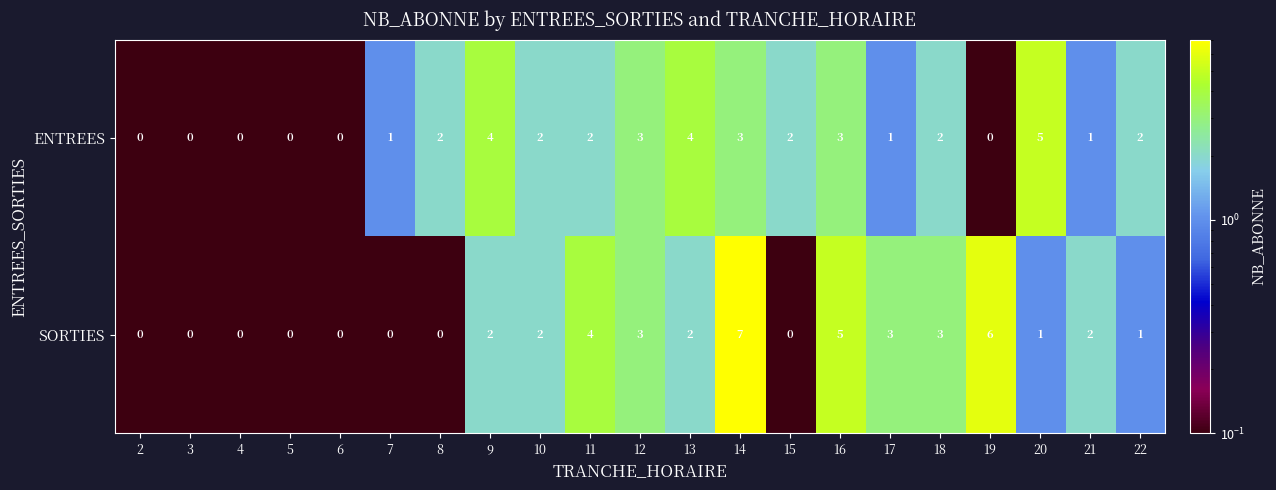

How many data points does each series have?

21